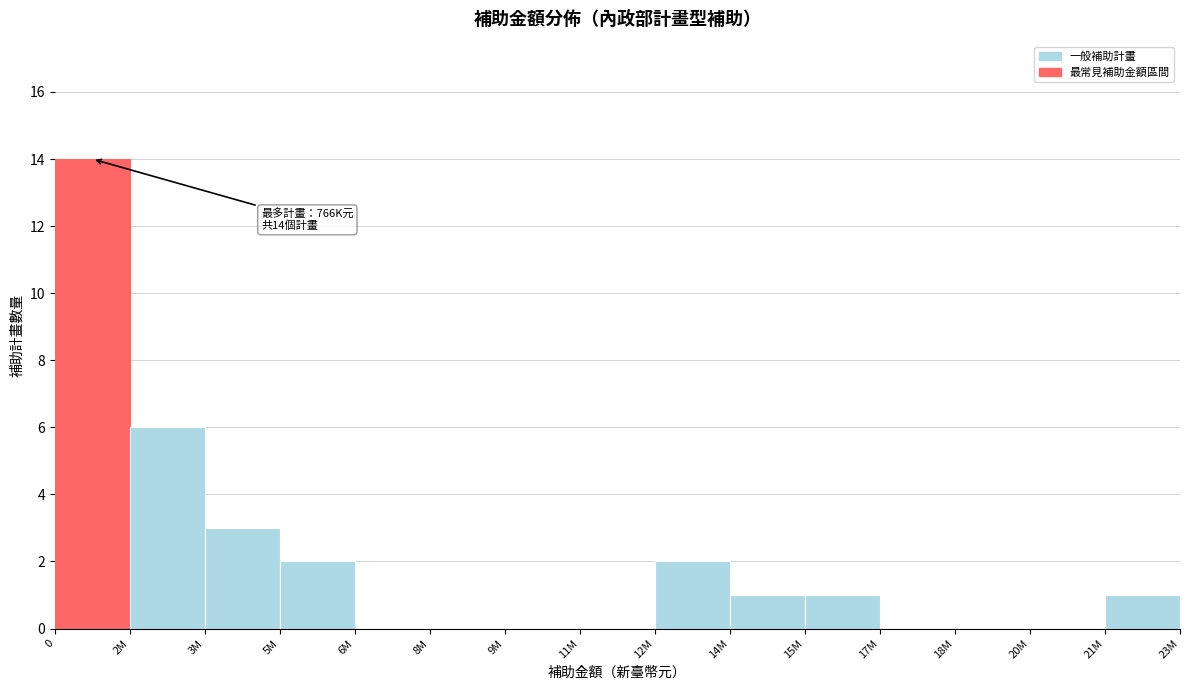

Reading left to right, extract all data points from this chart.

0=14	2M=6	3M=3	5M=2	6M=0	8M=0	9M=0	11M=0	12M=2	14M=1	15M=1	17M=0	18M=0	20M=0	21M=1